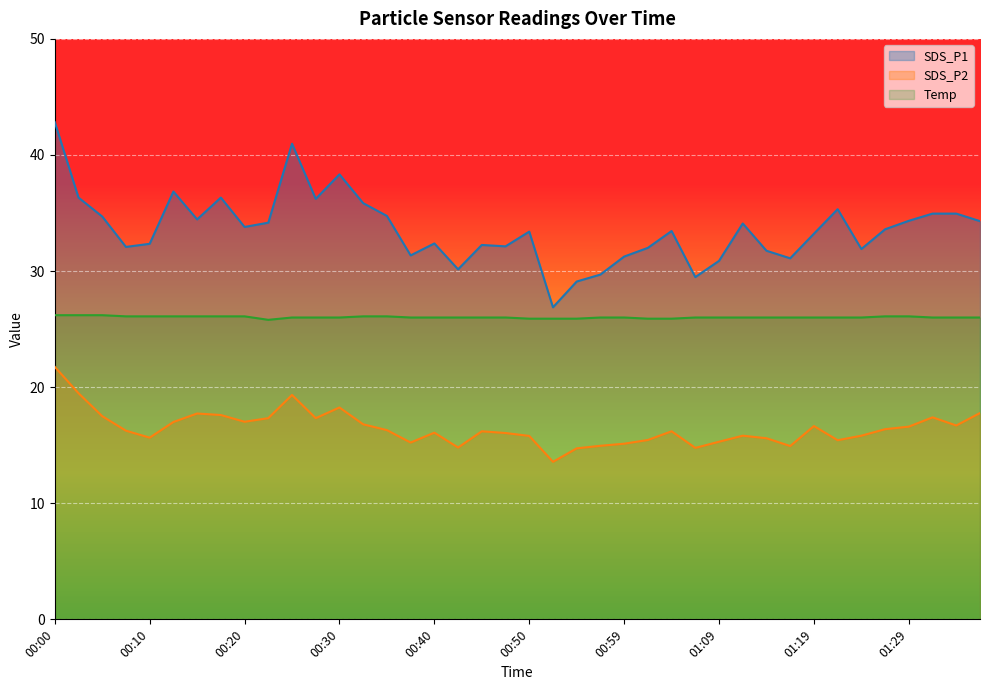

True or false: SDS_P1 has more than 1 points higher than both neighbors.

True